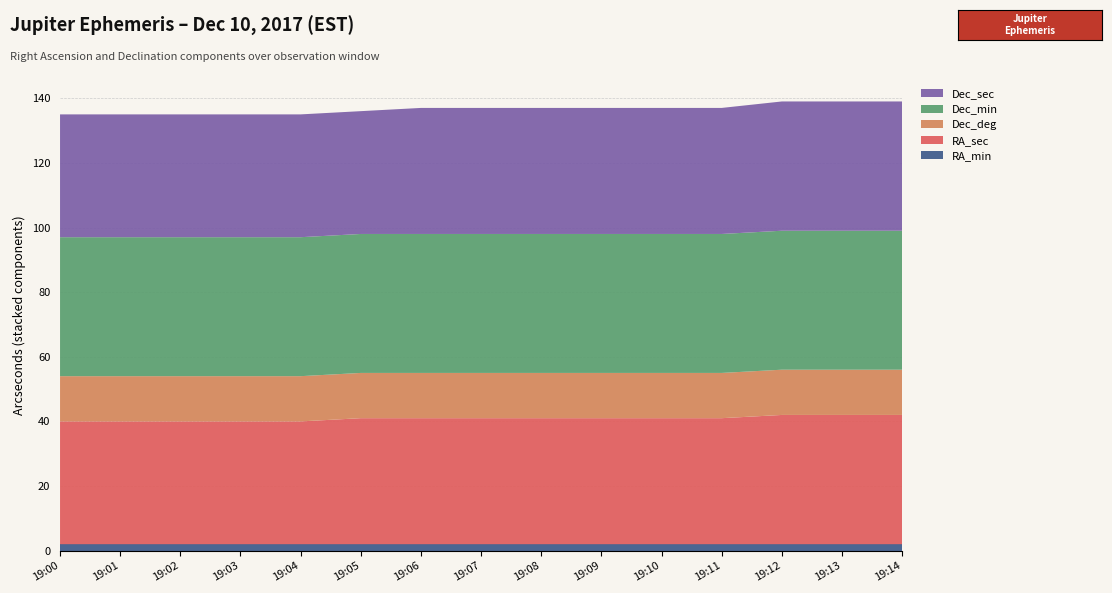

Reading left to right, what are all the values shown in this chart?

RA_min: 2	2	2	2	2	2	2	2	2	2	2	2	2	2	2
RA_sec: 38	38	38	38	38	39	39	39	39	39	39	39	40	40	40
Dec_deg: 14	14	14	14	14	14	14	14	14	14	14	14	14	14	14
Dec_min: 43	43	43	43	43	43	43	43	43	43	43	43	43	43	43
Dec_sec: 38	38	38	38	38	38	39	39	39	39	39	39	40	40	40